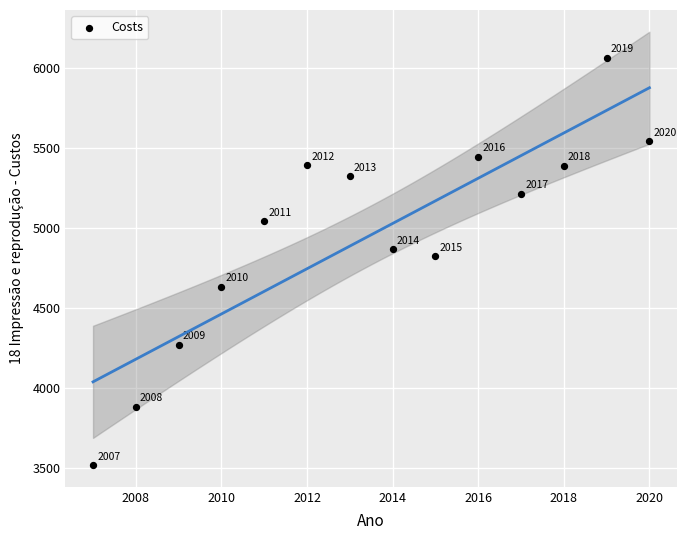

What is the range of Y values (max minus min)?

2545.0